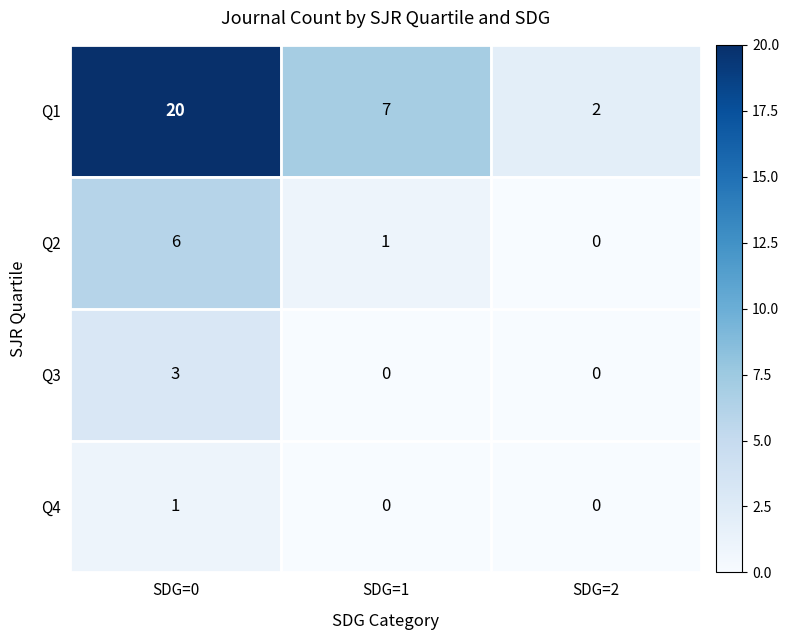

What is the difference between the Q1 values at SDG=2 and SDG=1?

5